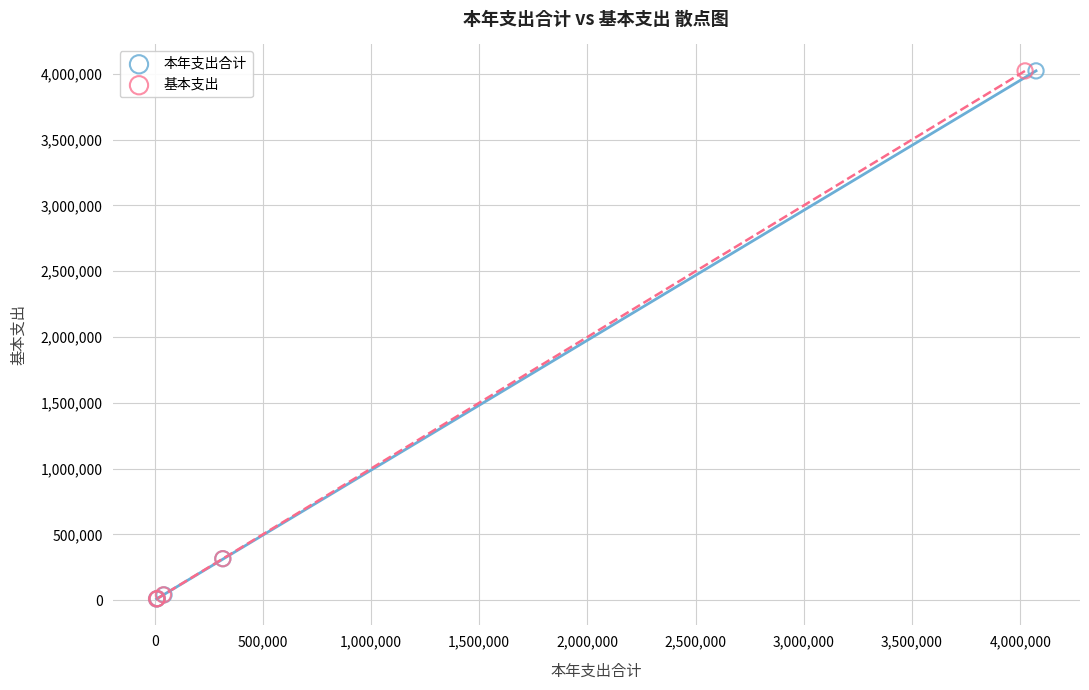

What are all the series names shown in the legend?

本年支出合计, 基本支出